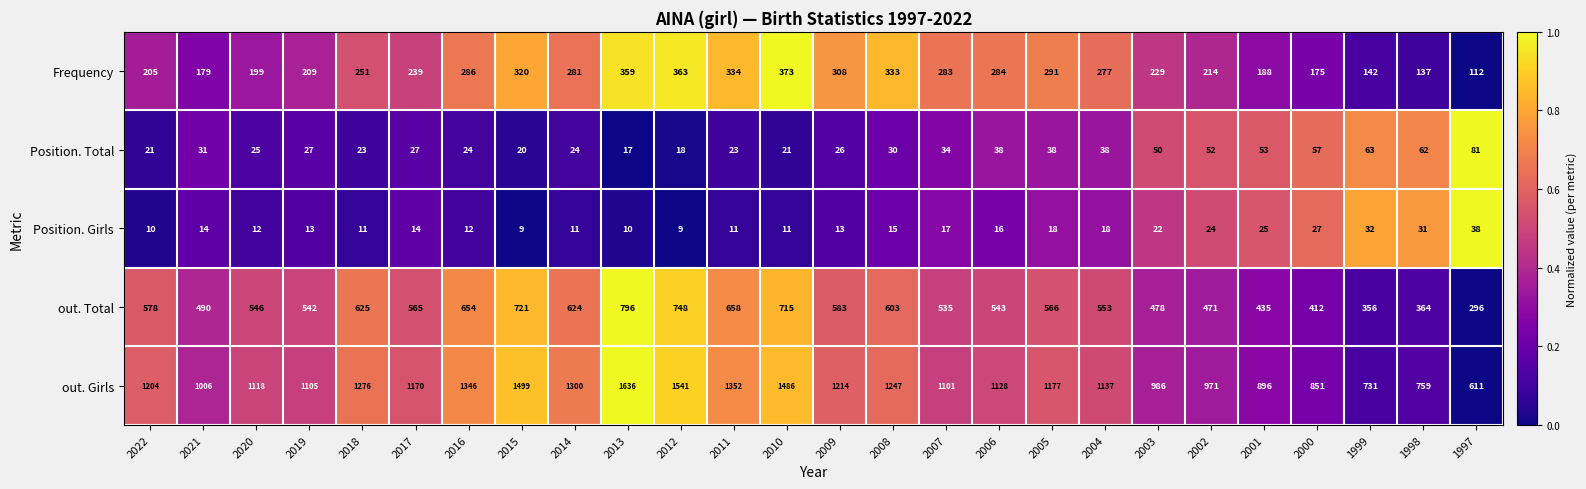

What is the total value across all series at 2004?

2023